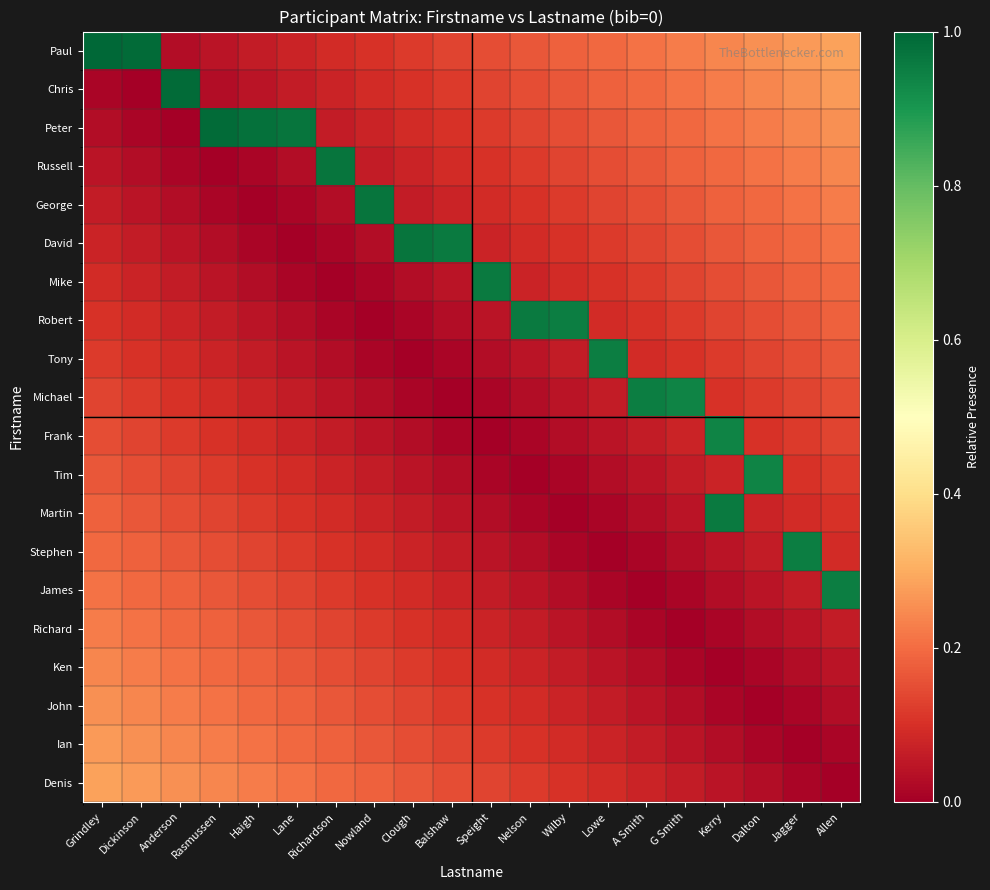

Reading left to right, extract all data points from this chart.

Paul: Grindley=1.0	Dickinson=1.0	Anderson=0.0	Rasmussen=0.0	Haigh=0.1	Lane=0.1	Richardson=0.1	Nowland=0.1	Clough=0.1	Balshaw=0.1	Speight=0.1	Nelson=0.2	Wilby=0.2	Lowe=0.2	A Smith=0.2	G Smith=0.2	Kerry=0.2	Dalton=0.3	Jagger=0.3	Allen=0.3
Chris: Grindley=0.0	Dickinson=0.0	Anderson=1.0	Rasmussen=0.0	Haigh=0.0	Lane=0.1	Richardson=0.1	Nowland=0.1	Clough=0.1	Balshaw=0.1	Speight=0.1	Nelson=0.1	Wilby=0.2	Lowe=0.2	A Smith=0.2	G Smith=0.2	Kerry=0.2	Dalton=0.2	Jagger=0.3	Allen=0.3
Peter: Grindley=0.0	Dickinson=0.0	Anderson=0.0	Rasmussen=1.0	Haigh=1.0	Lane=1.0	Richardson=0.1	Nowland=0.1	Clough=0.1	Balshaw=0.1	Speight=0.1	Nelson=0.1	Wilby=0.1	Lowe=0.2	A Smith=0.2	G Smith=0.2	Kerry=0.2	Dalton=0.2	Jagger=0.2	Allen=0.3
Russell: Grindley=0.0	Dickinson=0.0	Anderson=0.0	Rasmussen=0.0	Haigh=0.0	Lane=0.0	Richardson=1.0	Nowland=0.1	Clough=0.1	Balshaw=0.1	Speight=0.1	Nelson=0.1	Wilby=0.1	Lowe=0.1	A Smith=0.2	G Smith=0.2	Kerry=0.2	Dalton=0.2	Jagger=0.2	Allen=0.2
George: Grindley=0.1	Dickinson=0.0	Anderson=0.0	Rasmussen=0.0	Haigh=0.0	Lane=0.0	Richardson=0.0	Nowland=1.0	Clough=0.1	Balshaw=0.1	Speight=0.1	Nelson=0.1	Wilby=0.1	Lowe=0.1	A Smith=0.1	G Smith=0.2	Kerry=0.2	Dalton=0.2	Jagger=0.2	Allen=0.2
David: Grindley=0.1	Dickinson=0.1	Anderson=0.0	Rasmussen=0.0	Haigh=0.0	Lane=0.0	Richardson=0.0	Nowland=0.0	Clough=1.0	Balshaw=1.0	Speight=0.1	Nelson=0.1	Wilby=0.1	Lowe=0.1	A Smith=0.1	G Smith=0.1	Kerry=0.2	Dalton=0.2	Jagger=0.2	Allen=0.2
Mike: Grindley=0.1	Dickinson=0.1	Anderson=0.1	Rasmussen=0.0	Haigh=0.0	Lane=0.0	Richardson=0.0	Nowland=0.0	Clough=0.0	Balshaw=0.0	Speight=1.0	Nelson=0.1	Wilby=0.1	Lowe=0.1	A Smith=0.1	G Smith=0.1	Kerry=0.1	Dalton=0.2	Jagger=0.2	Allen=0.2
Robert: Grindley=0.1	Dickinson=0.1	Anderson=0.1	Rasmussen=0.1	Haigh=0.0	Lane=0.0	Richardson=0.0	Nowland=0.0	Clough=0.0	Balshaw=0.0	Speight=0.0	Nelson=1.0	Wilby=0.9	Lowe=0.1	A Smith=0.1	G Smith=0.1	Kerry=0.1	Dalton=0.1	Jagger=0.2	Allen=0.2
Tony: Grindley=0.1	Dickinson=0.1	Anderson=0.1	Rasmussen=0.1	Haigh=0.1	Lane=0.0	Richardson=0.0	Nowland=0.0	Clough=0.0	Balshaw=0.0	Speight=0.0	Nelson=0.0	Wilby=0.1	Lowe=0.9	A Smith=0.1	G Smith=0.1	Kerry=0.1	Dalton=0.1	Jagger=0.1	Allen=0.2
Michael: Grindley=0.1	Dickinson=0.1	Anderson=0.1	Rasmussen=0.1	Haigh=0.1	Lane=0.1	Richardson=0.0	Nowland=0.0	Clough=0.0	Balshaw=0.0	Speight=0.0	Nelson=0.0	Wilby=0.0	Lowe=0.1	A Smith=0.9	G Smith=0.9	Kerry=0.1	Dalton=0.1	Jagger=0.1	Allen=0.1
Frank: Grindley=0.1	Dickinson=0.1	Anderson=0.1	Rasmussen=0.1	Haigh=0.1	Lane=0.1	Richardson=0.1	Nowland=0.0	Clough=0.0	Balshaw=0.0	Speight=0.0	Nelson=0.0	Wilby=0.0	Lowe=0.0	A Smith=0.1	G Smith=0.1	Kerry=0.9	Dalton=0.1	Jagger=0.1	Allen=0.1
Tim: Grindley=0.2	Dickinson=0.1	Anderson=0.1	Rasmussen=0.1	Haigh=0.1	Lane=0.1	Richardson=0.1	Nowland=0.1	Clough=0.0	Balshaw=0.0	Speight=0.0	Nelson=0.0	Wilby=0.0	Lowe=0.0	A Smith=0.0	G Smith=0.1	Kerry=0.1	Dalton=0.9	Jagger=0.1	Allen=0.1
Martin: Grindley=0.2	Dickinson=0.2	Anderson=0.1	Rasmussen=0.1	Haigh=0.1	Lane=0.1	Richardson=0.1	Nowland=0.1	Clough=0.1	Balshaw=0.0	Speight=0.0	Nelson=0.0	Wilby=0.0	Lowe=0.0	A Smith=0.0	G Smith=0.0	Kerry=1.0	Dalton=0.1	Jagger=0.1	Allen=0.1
Stephen: Grindley=0.2	Dickinson=0.2	Anderson=0.2	Rasmussen=0.1	Haigh=0.1	Lane=0.1	Richardson=0.1	Nowland=0.1	Clough=0.1	Balshaw=0.1	Speight=0.0	Nelson=0.0	Wilby=0.0	Lowe=0.0	A Smith=0.0	G Smith=0.0	Kerry=0.0	Dalton=0.1	Jagger=0.9	Allen=0.1
James: Grindley=0.2	Dickinson=0.2	Anderson=0.2	Rasmussen=0.2	Haigh=0.1	Lane=0.1	Richardson=0.1	Nowland=0.1	Clough=0.1	Balshaw=0.1	Speight=0.1	Nelson=0.0	Wilby=0.0	Lowe=0.0	A Smith=0.0	G Smith=0.0	Kerry=0.0	Dalton=0.0	Jagger=0.1	Allen=0.9
Richard: Grindley=0.2	Dickinson=0.2	Anderson=0.2	Rasmussen=0.2	Haigh=0.2	Lane=0.1	Richardson=0.1	Nowland=0.1	Clough=0.1	Balshaw=0.1	Speight=0.1	Nelson=0.1	Wilby=0.0	Lowe=0.0	A Smith=0.0	G Smith=0.0	Kerry=0.0	Dalton=0.0	Jagger=0.0	Allen=0.1
Ken: Grindley=0.2	Dickinson=0.2	Anderson=0.2	Rasmussen=0.2	Haigh=0.2	Lane=0.2	Richardson=0.1	Nowland=0.1	Clough=0.1	Balshaw=0.1	Speight=0.1	Nelson=0.1	Wilby=0.1	Lowe=0.0	A Smith=0.0	G Smith=0.0	Kerry=0.0	Dalton=0.0	Jagger=0.0	Allen=0.0
John: Grindley=0.3	Dickinson=0.2	Anderson=0.2	Rasmussen=0.2	Haigh=0.2	Lane=0.2	Richardson=0.2	Nowland=0.1	Clough=0.1	Balshaw=0.1	Speight=0.1	Nelson=0.1	Wilby=0.1	Lowe=0.1	A Smith=0.0	G Smith=0.0	Kerry=0.0	Dalton=0.0	Jagger=0.0	Allen=0.0
Ian: Grindley=0.3	Dickinson=0.3	Anderson=0.2	Rasmussen=0.2	Haigh=0.2	Lane=0.2	Richardson=0.2	Nowland=0.2	Clough=0.1	Balshaw=0.1	Speight=0.1	Nelson=0.1	Wilby=0.1	Lowe=0.1	A Smith=0.1	G Smith=0.0	Kerry=0.0	Dalton=0.0	Jagger=0.0	Allen=0.0
Denis: Grindley=0.3	Dickinson=0.3	Anderson=0.3	Rasmussen=0.2	Haigh=0.2	Lane=0.2	Richardson=0.2	Nowland=0.2	Clough=0.2	Balshaw=0.1	Speight=0.1	Nelson=0.1	Wilby=0.1	Lowe=0.1	A Smith=0.1	G Smith=0.1	Kerry=0.0	Dalton=0.0	Jagger=0.0	Allen=0.0